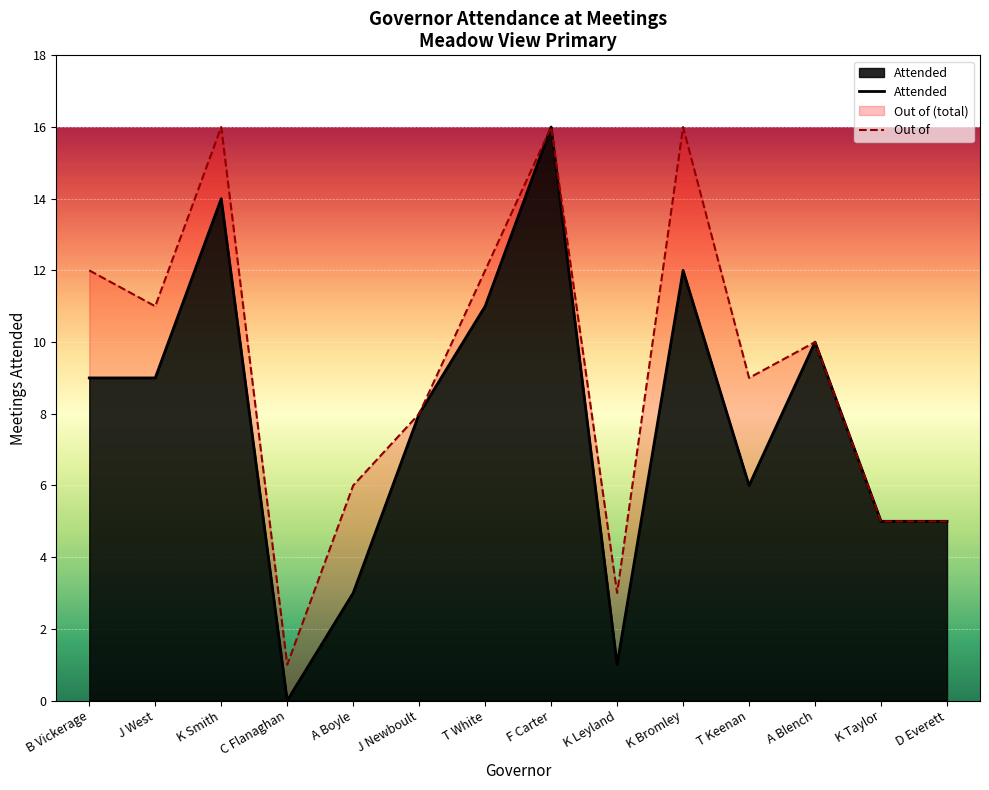

Reading right to left, list all the values displayed in this chart.

D Everett=5	K Taylor=5	A Blench=10	T Keenan=6	K Bromley=12	K Leyland=1	F Carter=16	T White=11	J Newboult=8	A Boyle=3	C Flanaghan=0	K Smith=14	J West=9	B Vickerage=9